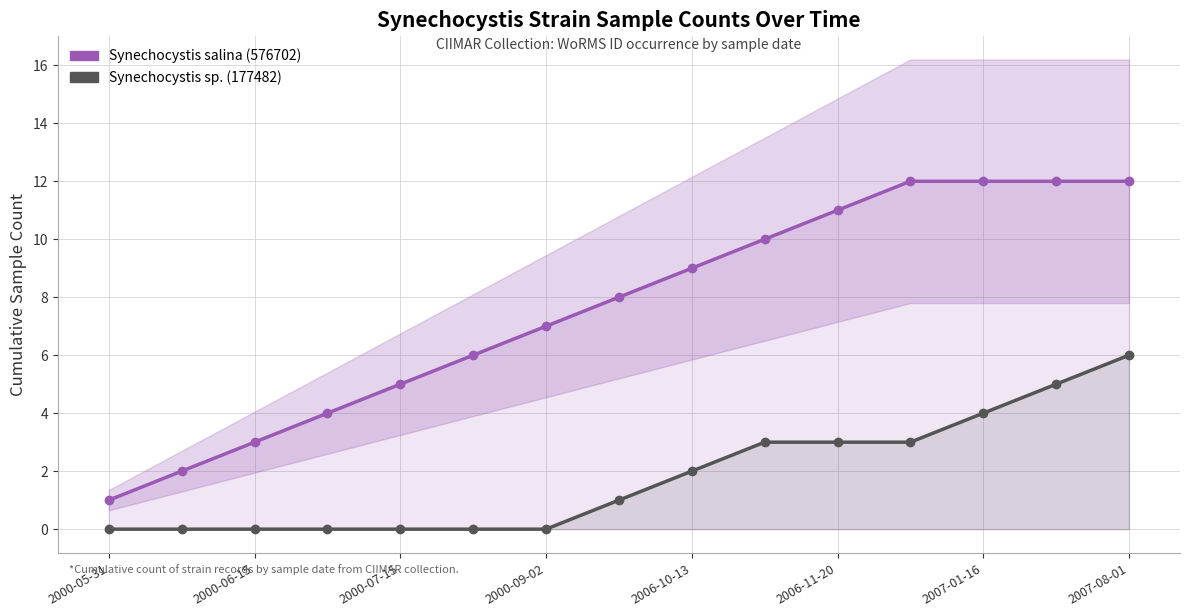

How many Synechocystis sp. (177482) values are between 0 and 3?

12